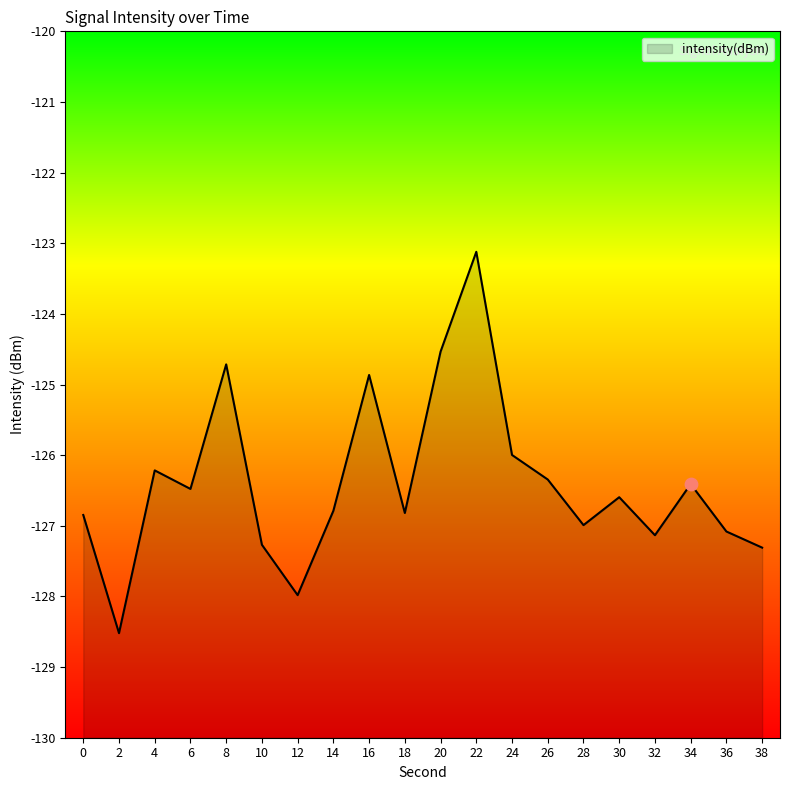

What is the change in value from 12 to 30?

+1.4